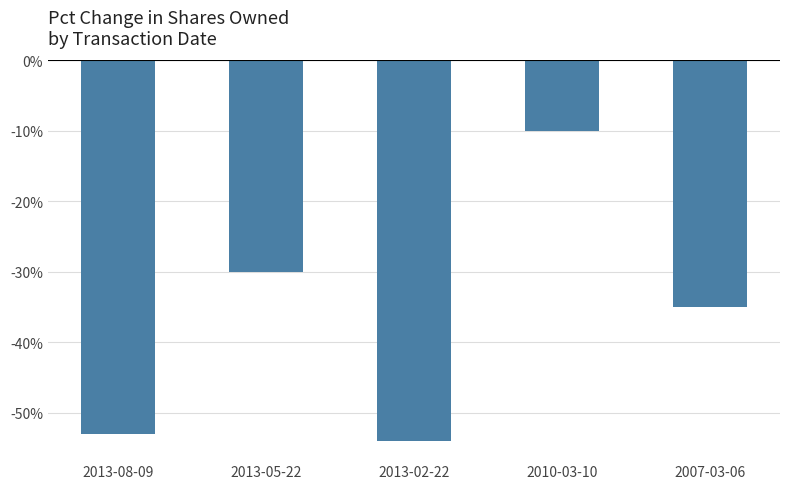

Reading left to right, extract all data points from this chart.

-53	-30	-54	-10	-35